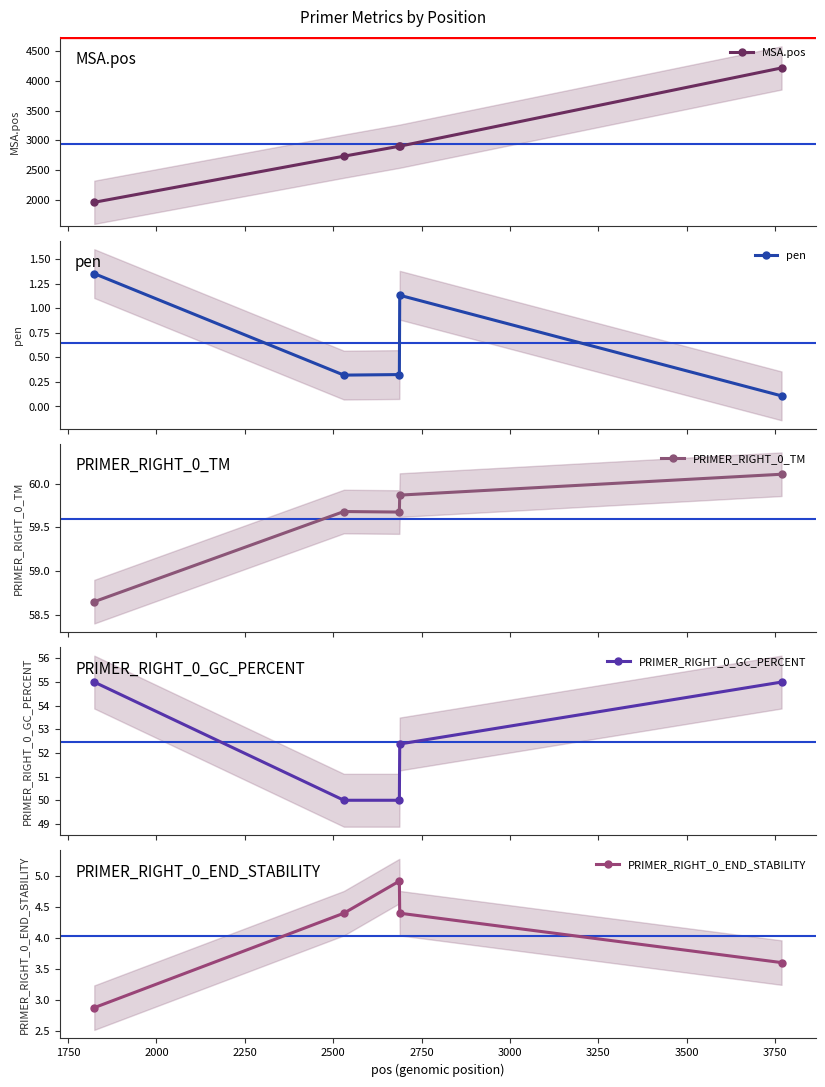

What is the value of the MSA.pos point at the 3rd from the left?

2900